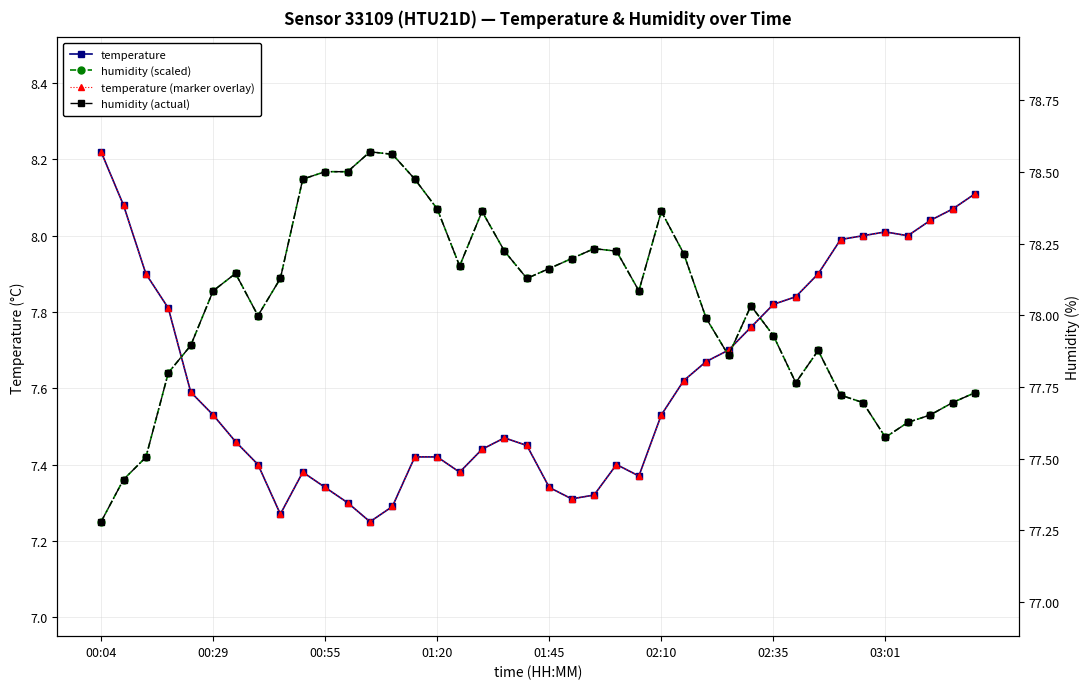

True or false: humidity (actual) and humidity (scaled) cross at least once.

False